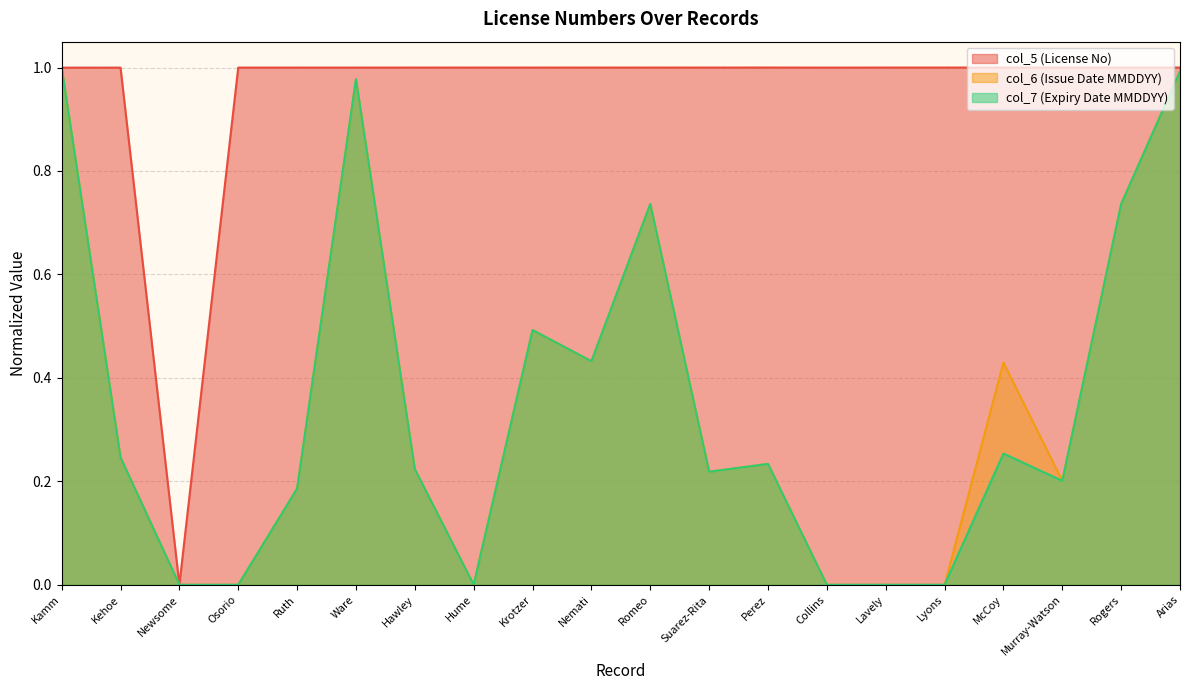

Which has a higher value, Osorio or Kehoe?

Osorio